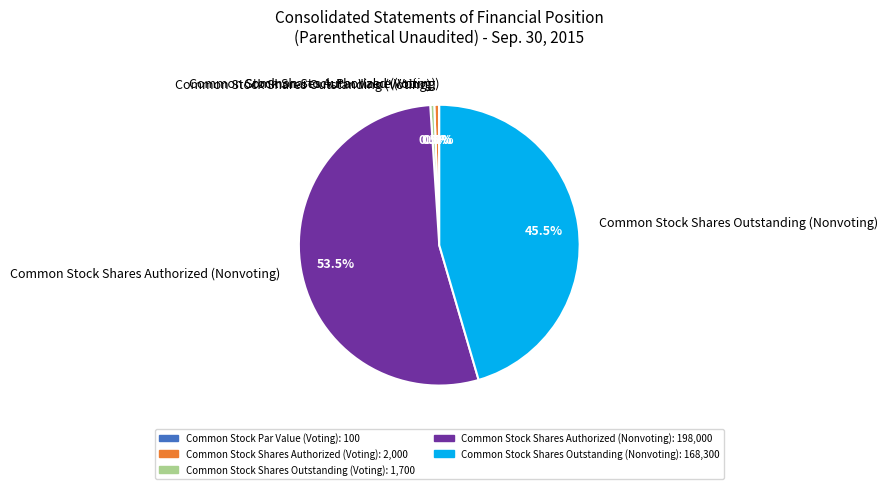

Combined, what portion of the pie is Common Stock Shares Outstanding (Nonvoting) and Common Stock Shares Authorized (Voting)?

46.0%